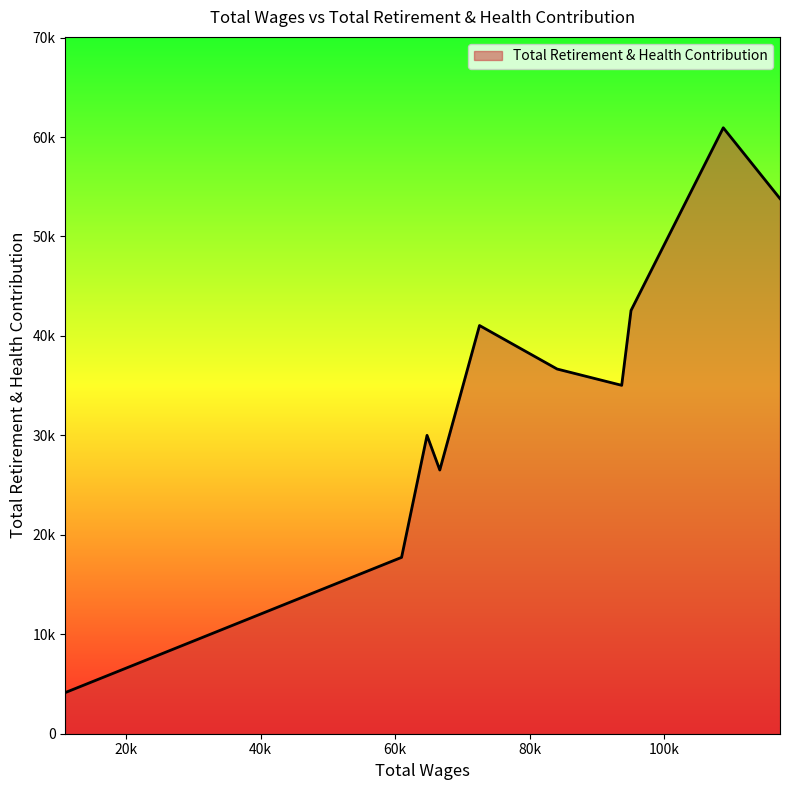

Reading left to right, what are all the values shown in this chart?

117230.0=53807	108794.0=60929	95074.0=42559	93687.0=35033	84079.0=36672	72542.0=41047	66633.0=26516	64736.0=30001	60951.0=17732	10954.0=4142